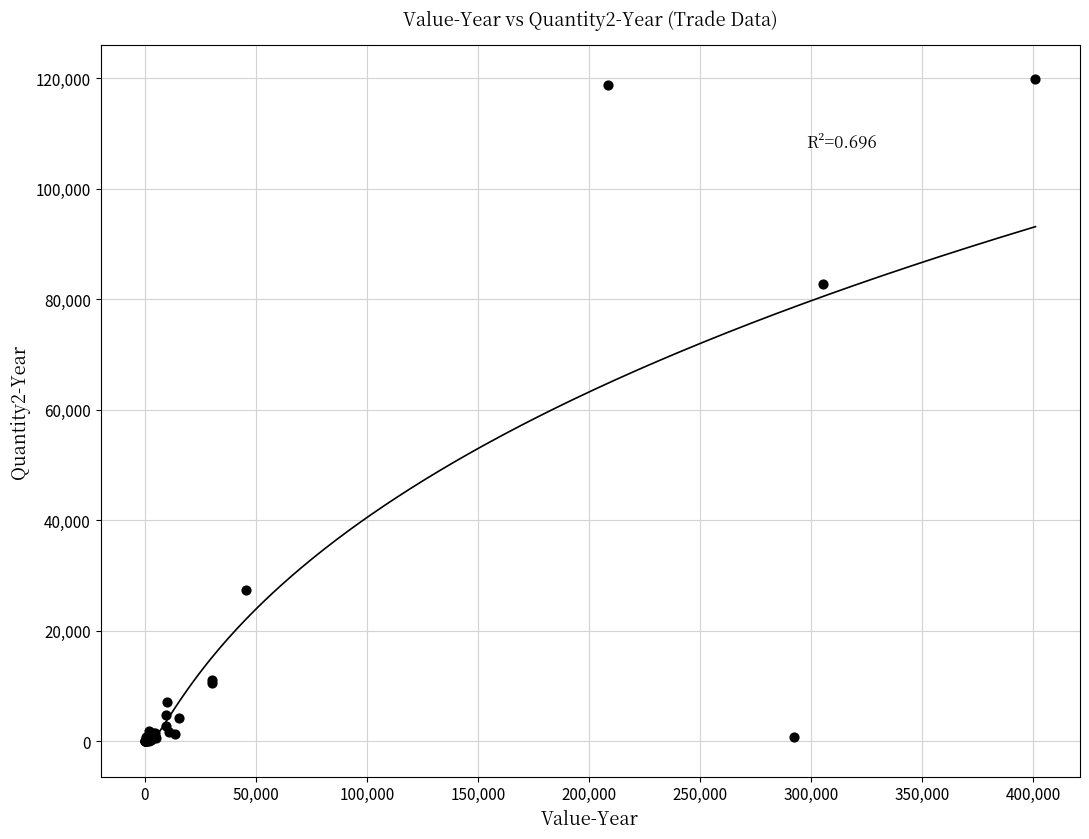

What Y value in the scatter plot is closest to 59961?

82690